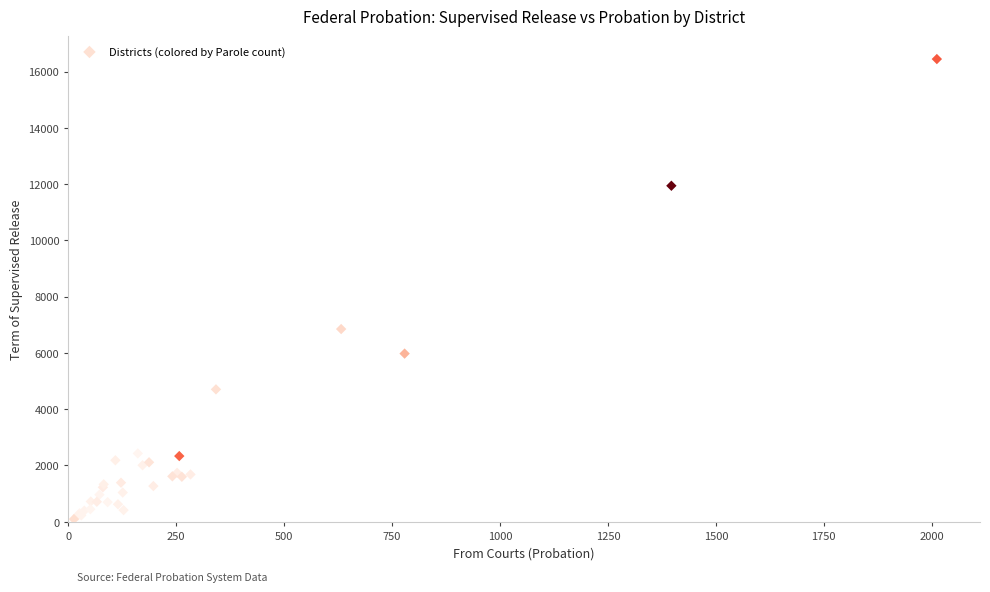

What Y value in the scatter plot is closest to 8269?

6849